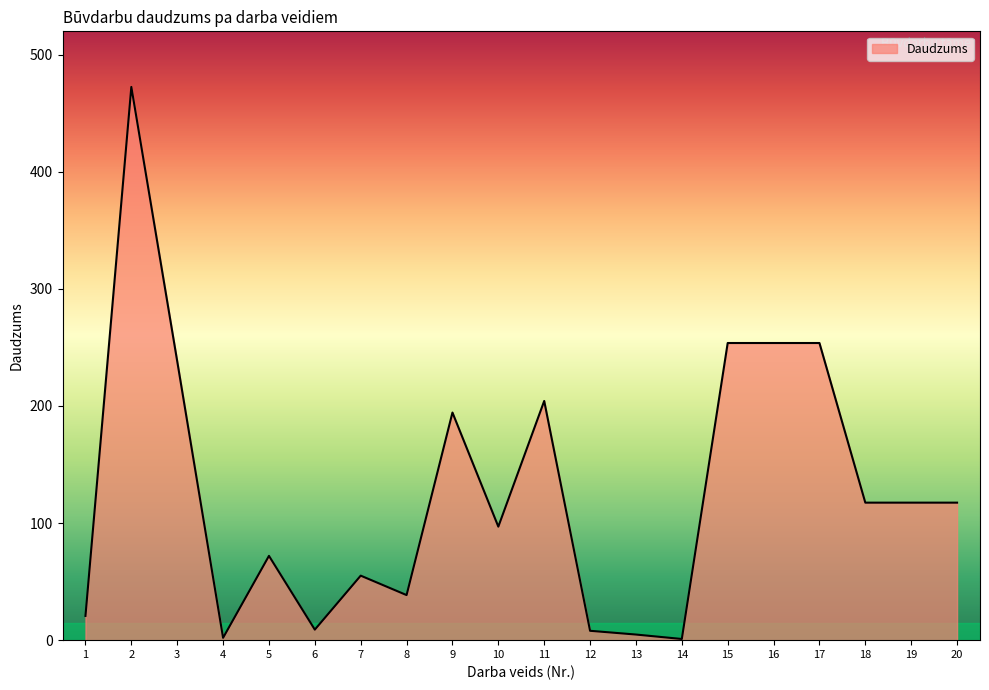

The chart shows a value of 42.9 at 19. True or false?

False